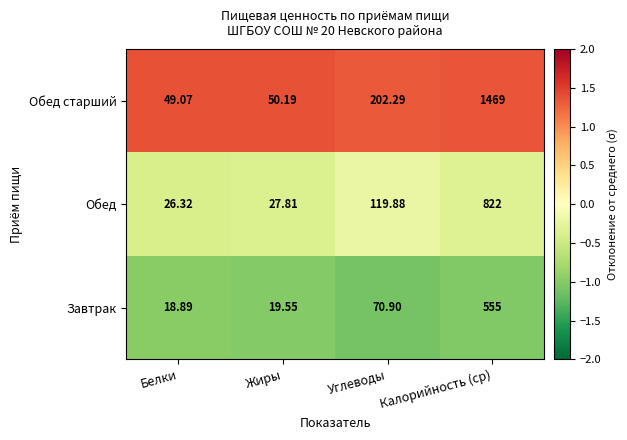

Which series has the largest total across all categories?

Обед старший